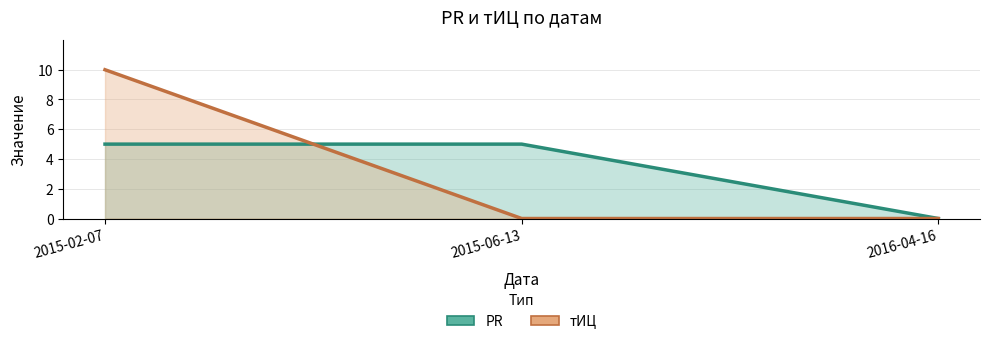

What is the highest value of the тИЦ_line series?

10